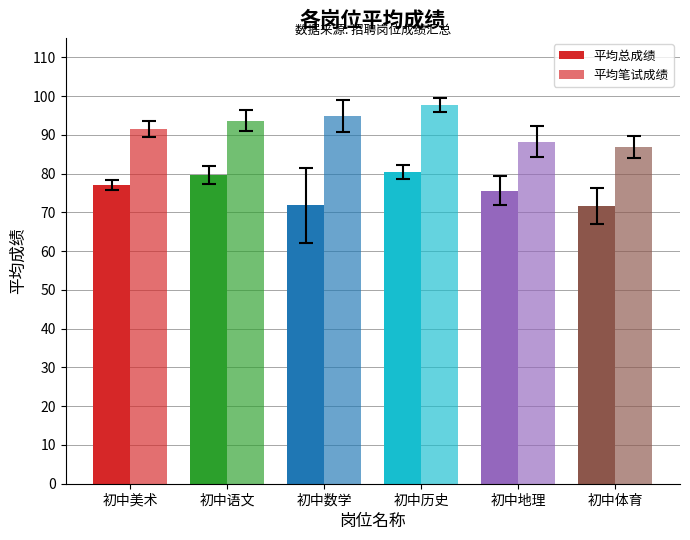

Reading left to right, transcribe all the data shown in this chart.

平均总成绩: 初中美术=77.1	初中语文=79.7	初中数学=71.8	初中历史=80.3	初中地理=75.6	初中体育=71.6
平均笔试成绩: 初中美术=91.6	初中语文=93.7	初中数学=95.0	初中历史=97.7	初中地理=88.3	初中体育=87.0